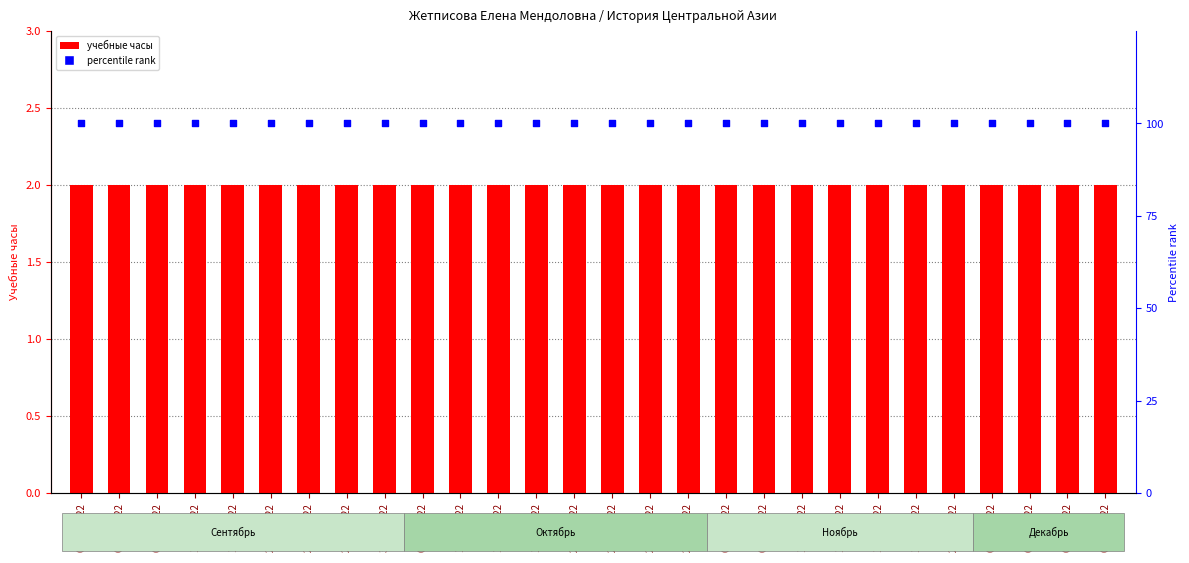

At which category is the sum across all series the highest?

02.09.2022